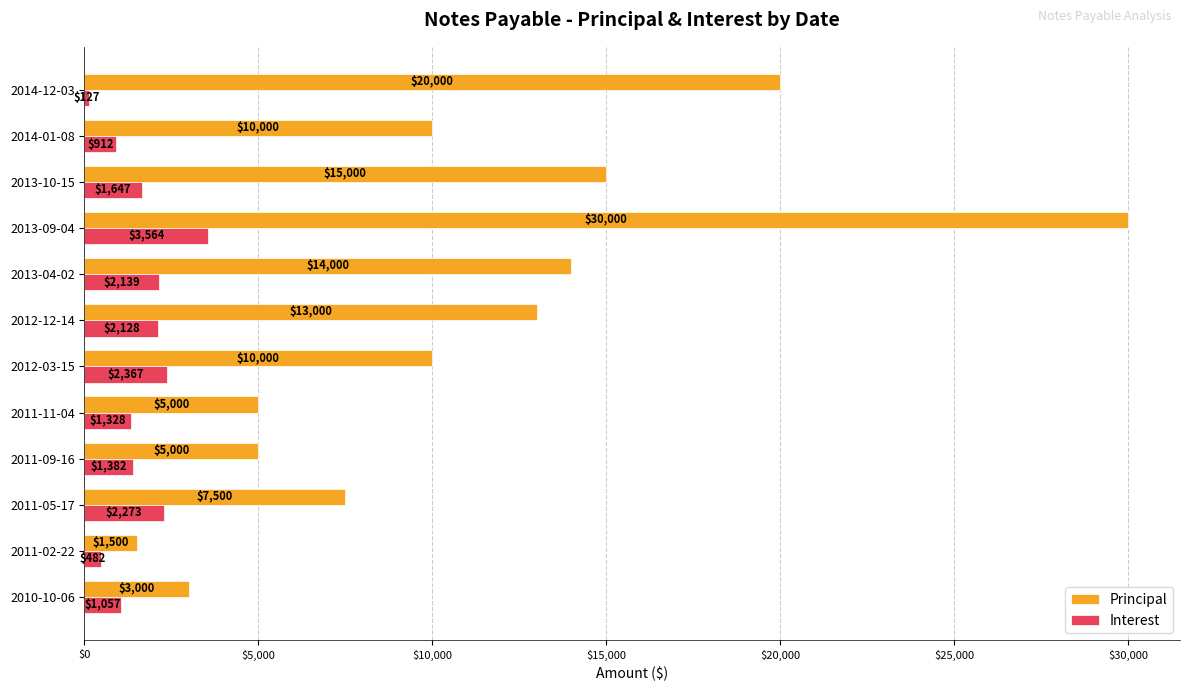

Which category has the highest value in the Interest series?

2013-09-04